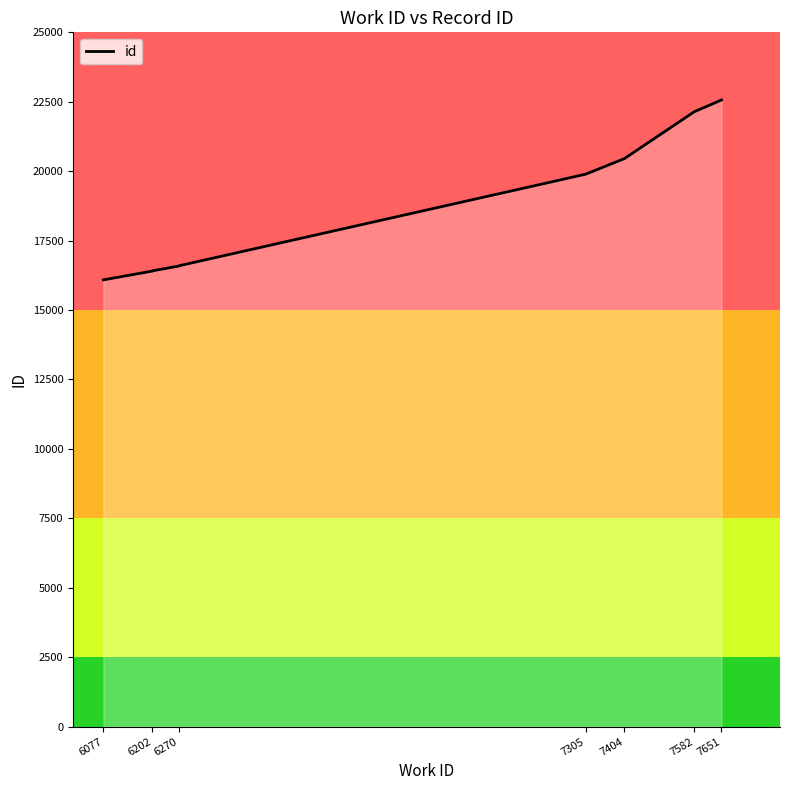

Is it true that the value at 7404 is 20454?

True